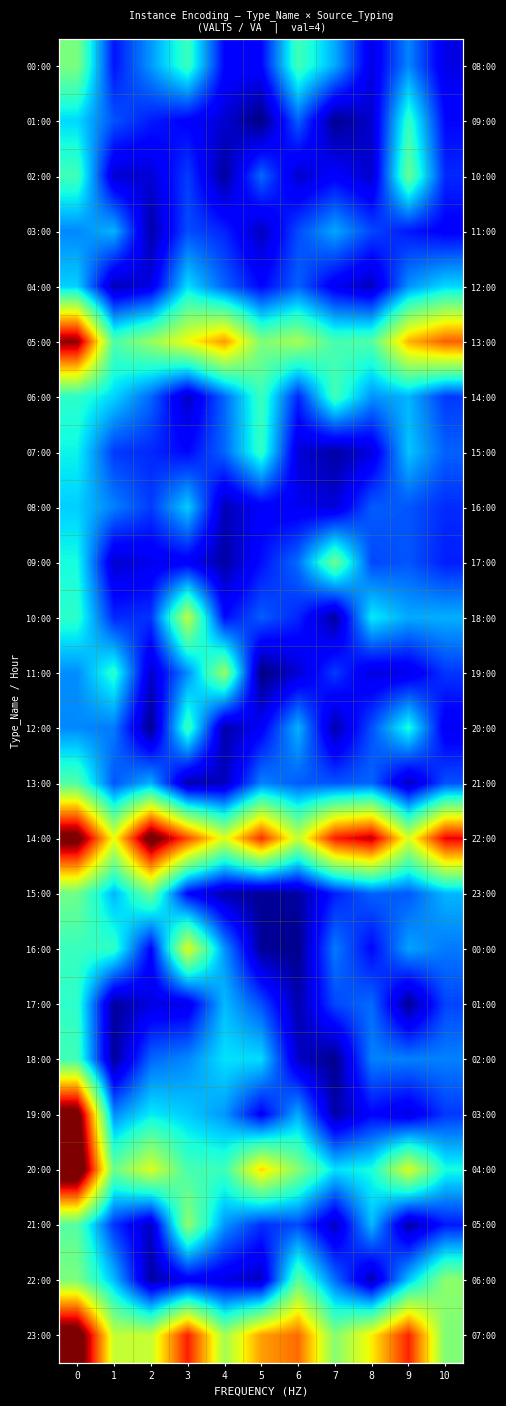

How many data points in 23:00 are less than 15?

5